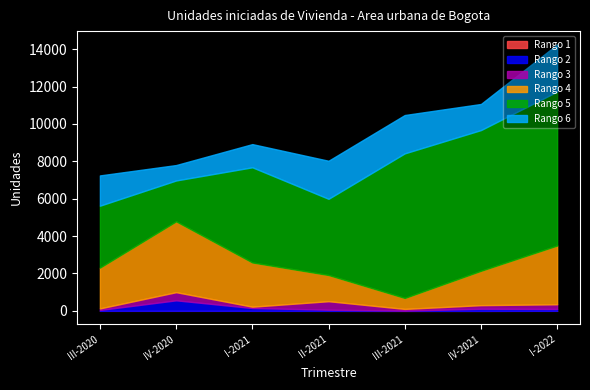

What is the total value across all series at IV-2020?

7801